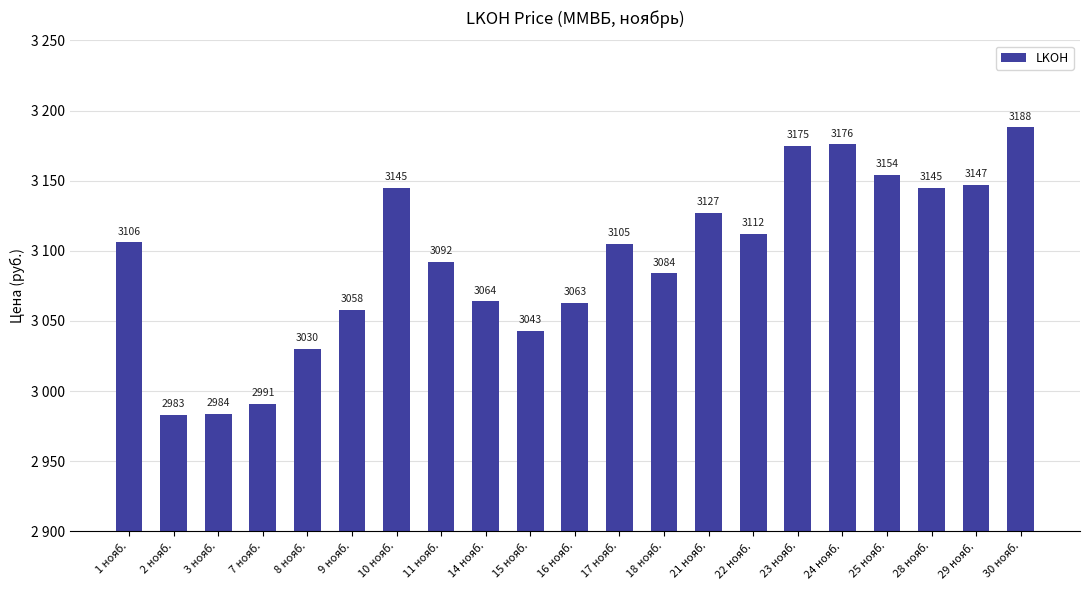

What is the sum of the values at 14 нояб. and 17 нояб.?

6169